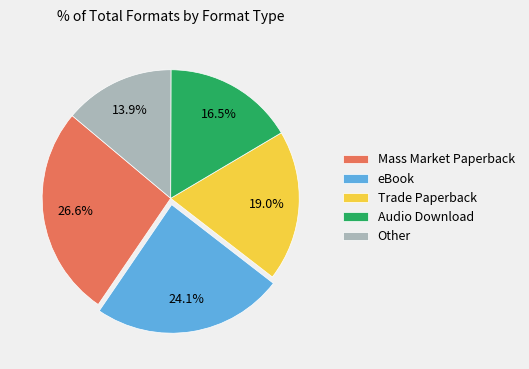

The Other slice represents 14% of the pie. True or false?

True